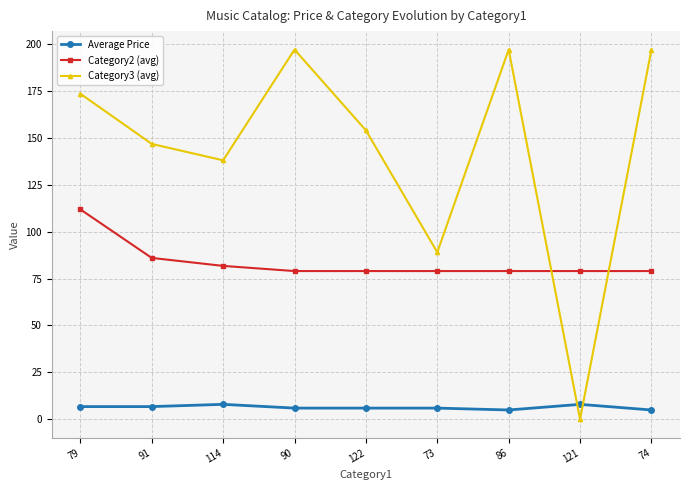

At which category does the chart reach its minimum across all series?

121